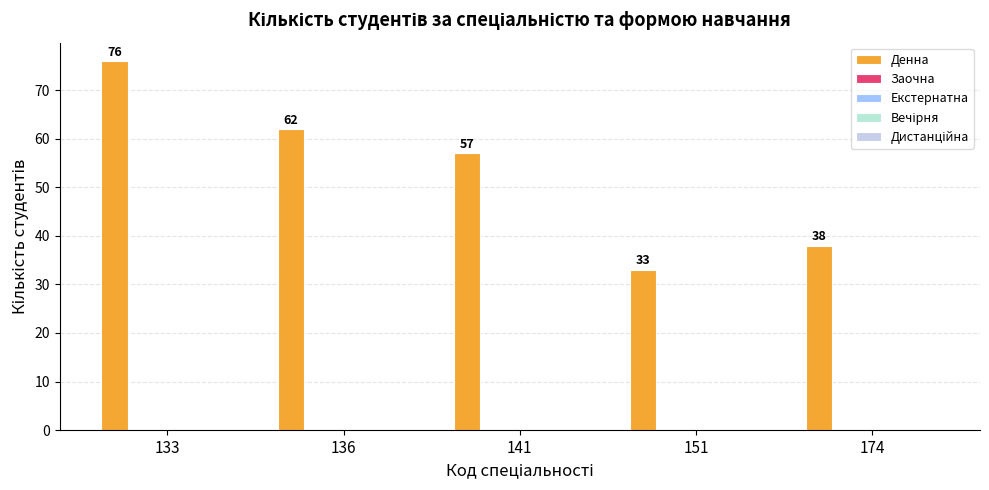

Reading left to right, transcribe all the data shown in this chart.

Денна: 76	62	57	33	38
Заочна: 0	0	0	0	0
Екстернатна: 0	0	0	0	0
Вечірня: 0	0	0	0	0
Дистанційна: 0	0	0	0	0